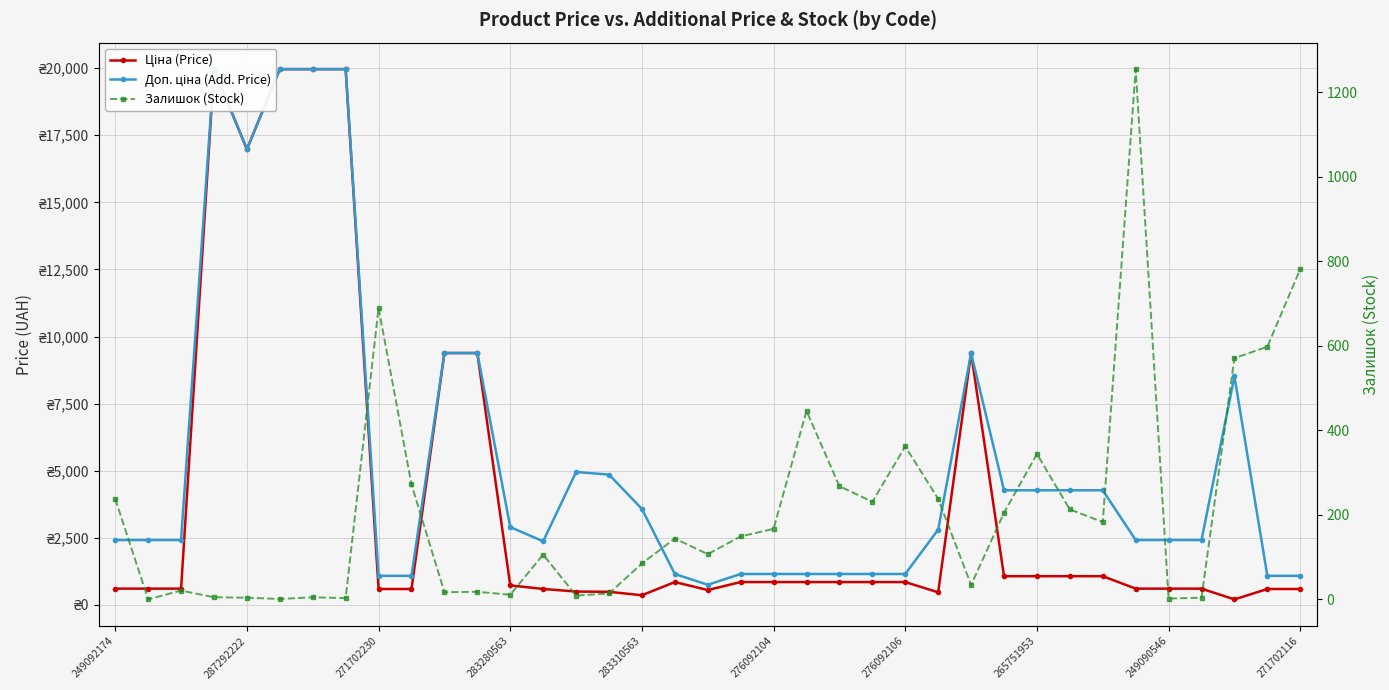

What is the value of the Ціна (Price) point at the 3rd from the left?

603.7